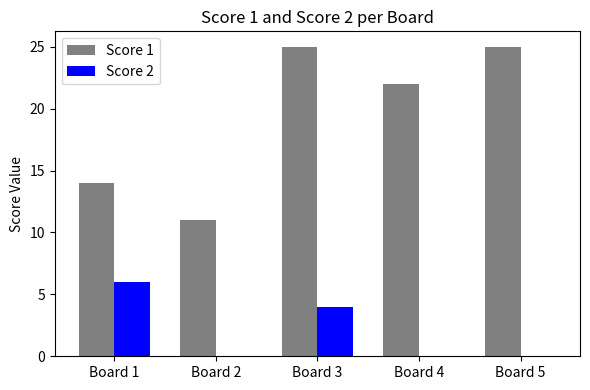

Is the value of Score 2 at Board 3 greater than the value of Score 1 at Board 5?

No